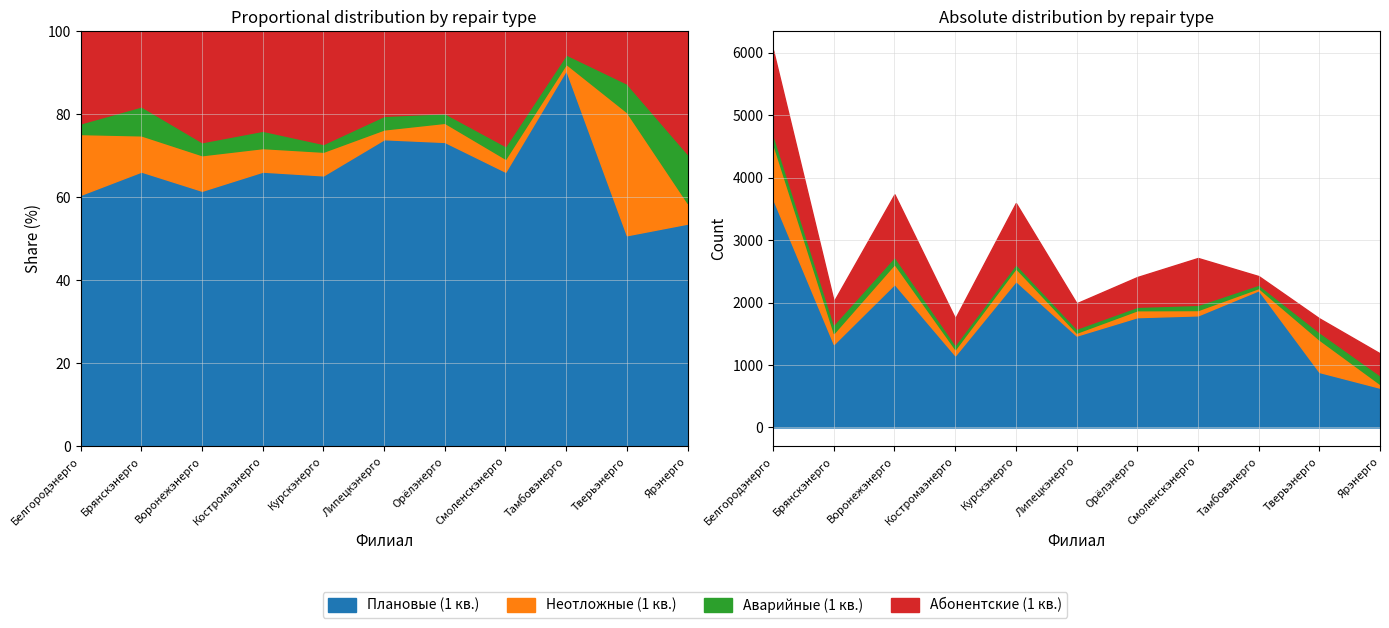

Reading left to right, extract all data points from this chart.

Плановые (1 кв.): Белгородэнерго=3660	Брянскэнерго=1336	Воронежэнерго=2298	Костромаэнерго=1155	Курскэнерго=2345	Липецкэнерго=1471	Орёлэнерго=1766	Смоленскэнерго=1795	Тамбовэнерго=2197	Тверьэнерго=888	Ярэнерго=636
Неотложные (1 кв.): Белгородэнерго=885	Брянскэнерго=176	Воронежэнерго=320	Костромаэнерго=99	Курскэнерго=205	Липецкэнерго=47	Орёлэнерго=111	Смоленскэнерго=85	Тамбовэнерго=36	Тверьэнерго=518	Ярэнерго=59
Аварийные (1 кв.): Белгородэнерго=155	Брянскэнерго=141	Воронежэнерго=117	Костромаэнерго=73	Курскэнерго=67	Липецкэнерго=65	Орёлэнерго=56	Смоленскэнерго=83	Тамбовэнерго=55	Тверьэнерго=120	Ярэнерго=140
Абонентские (1 кв.): Белгородэнерго=1340	Брянскэнерго=365	Воронежэнерго=997	Костромаэнерго=418	Курскэнерго=975	Липецкэнерго=405	Орёлэнерго=475	Смоленскэнерго=750	Тамбовэнерго=135	Тверьэнерго=220	Ярэнерго=350